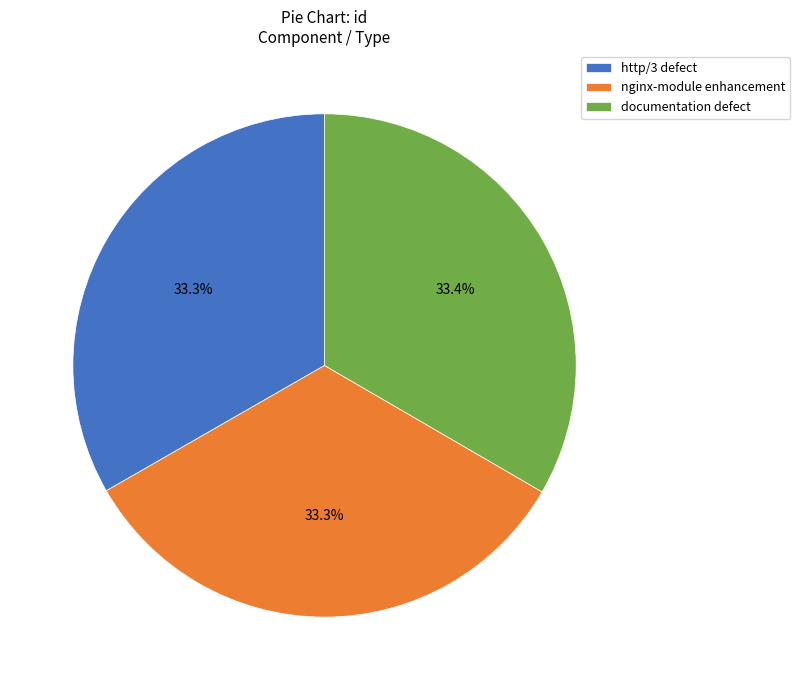

Count the number of slices in the pie.

3